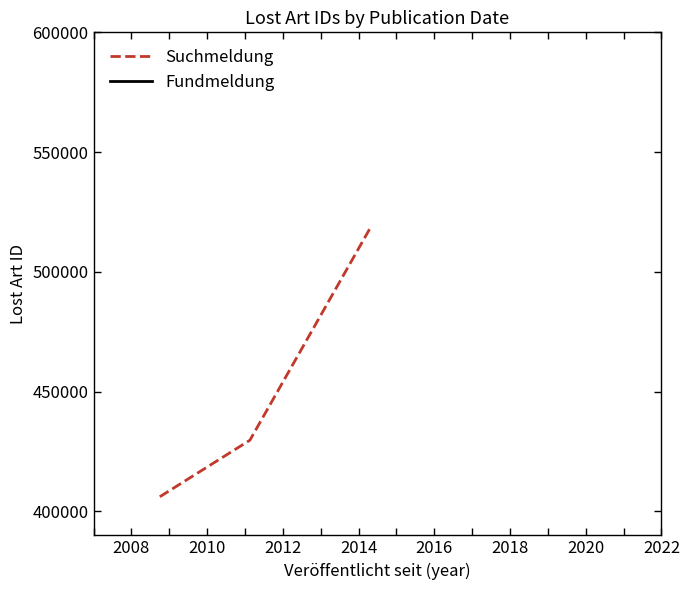

Reading left to right, extract all data points from this chart.

406122	429727	518654